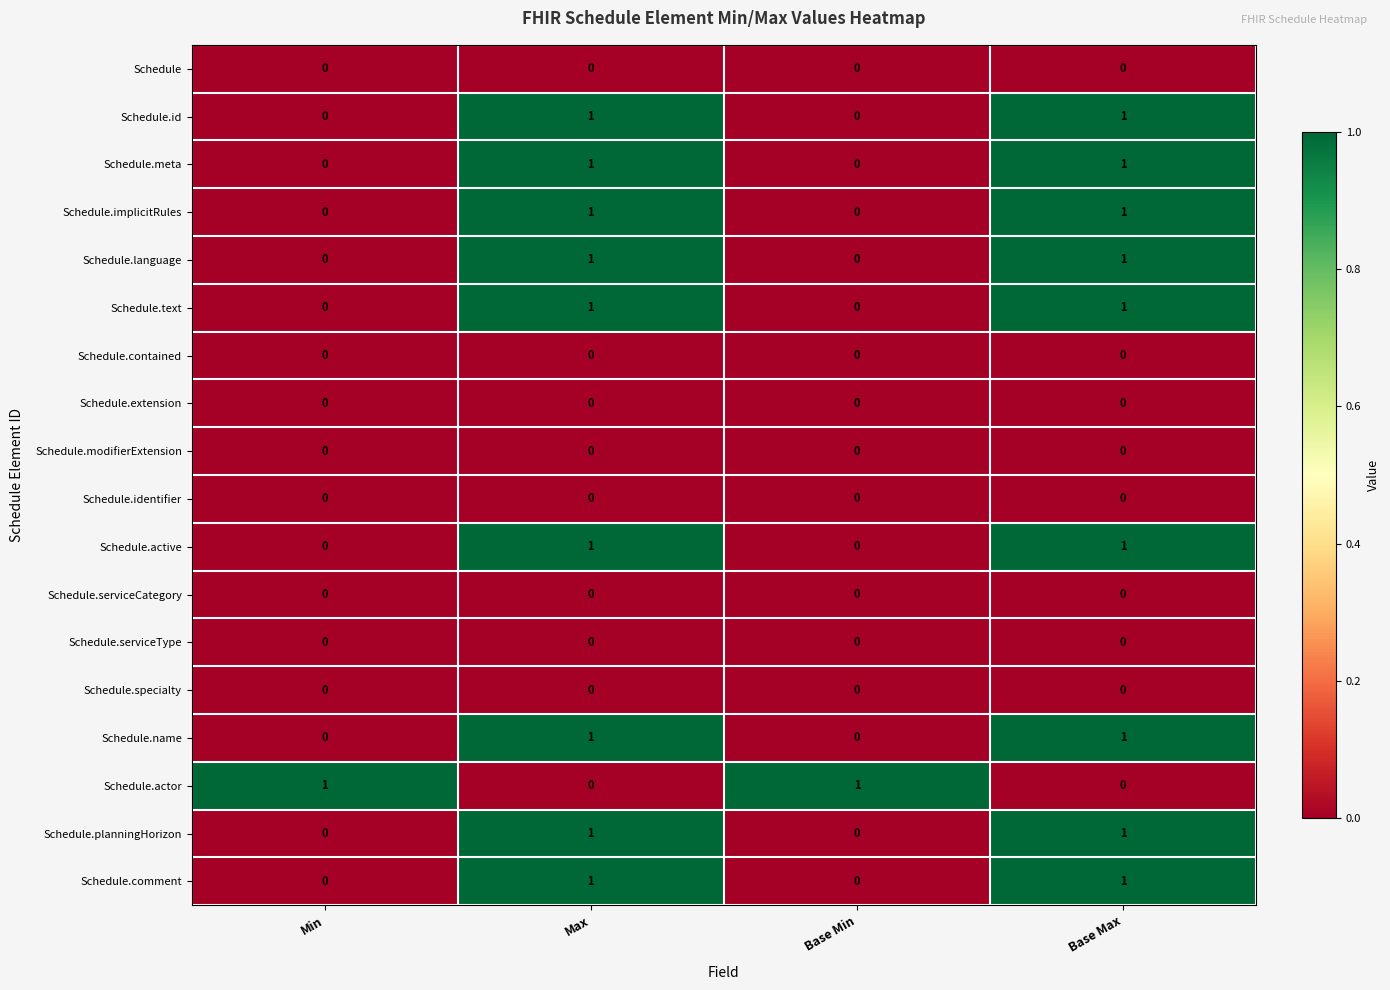

Is it true that Schedule.id equals -1 at Base Min?

False